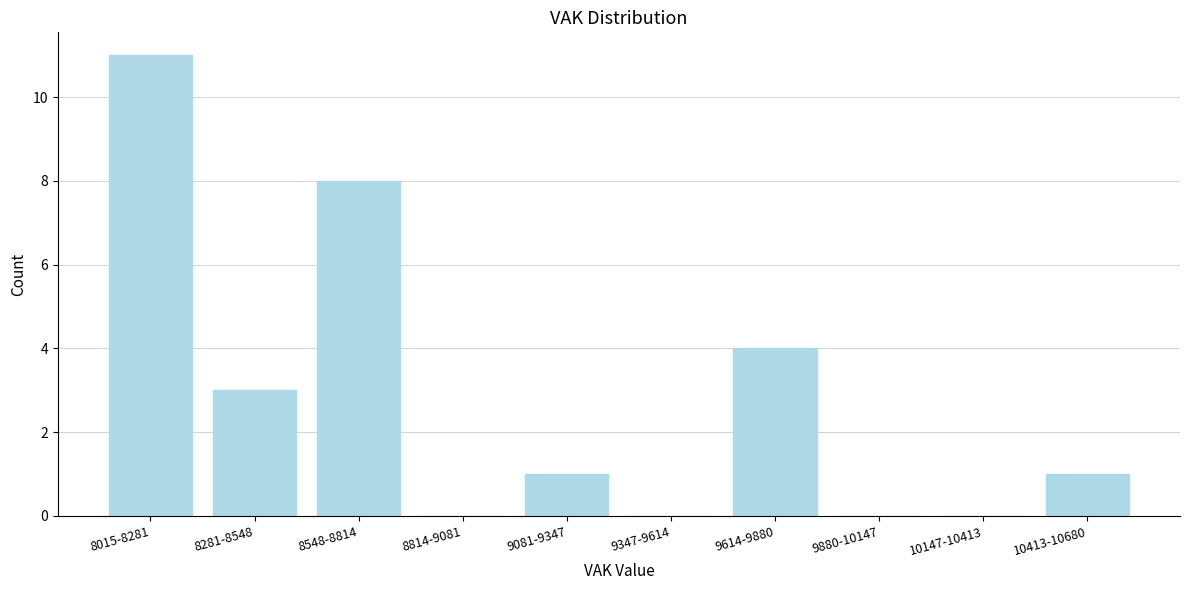

Reading left to right, transcribe all the data shown in this chart.

8015-8281=11	8281-8548=3	8548-8814=8	8814-9081=0	9081-9347=1	9347-9614=0	9614-9880=4	9880-10147=0	10147-10413=0	10413-10680=1